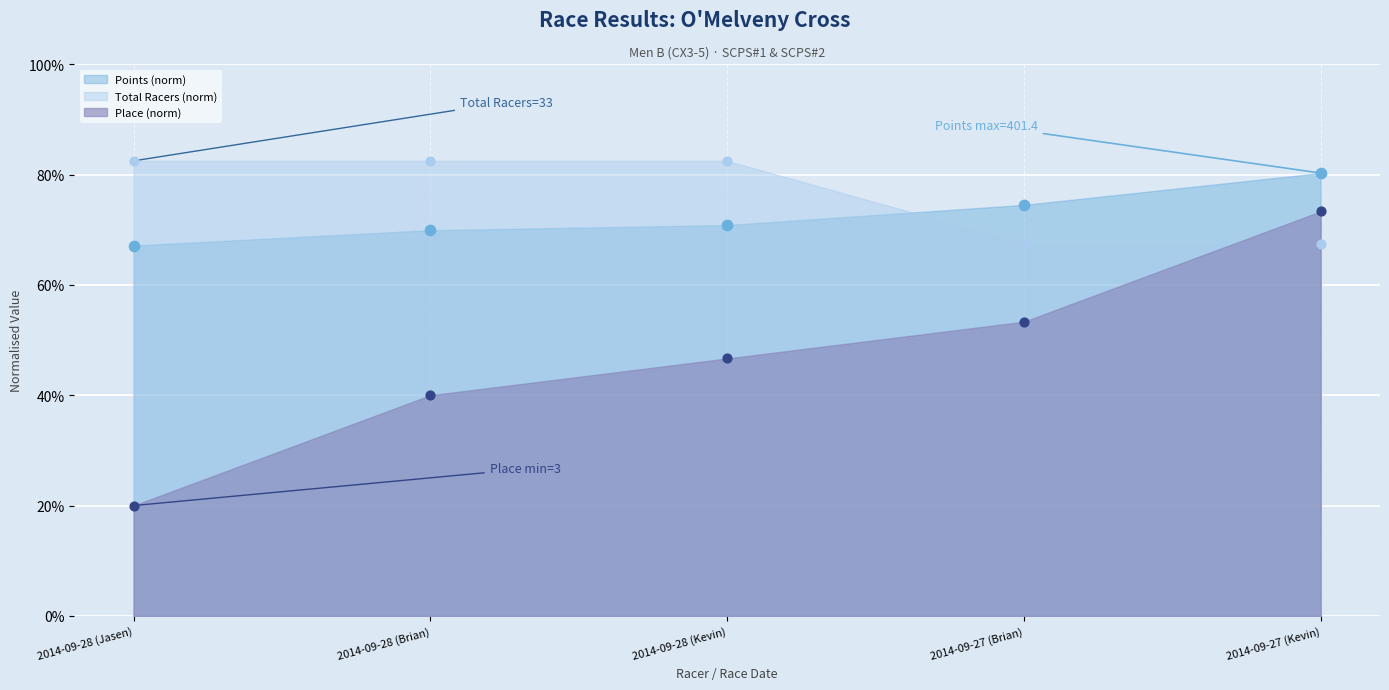

Which series contains the highest Y value?

Total Racers